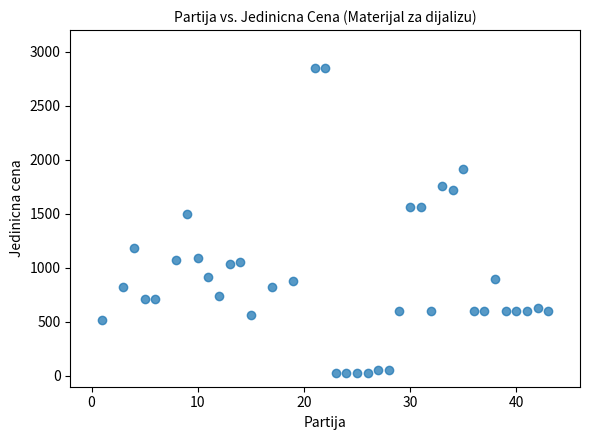

What Y value in the scatter plot is closest to 1436?

1500